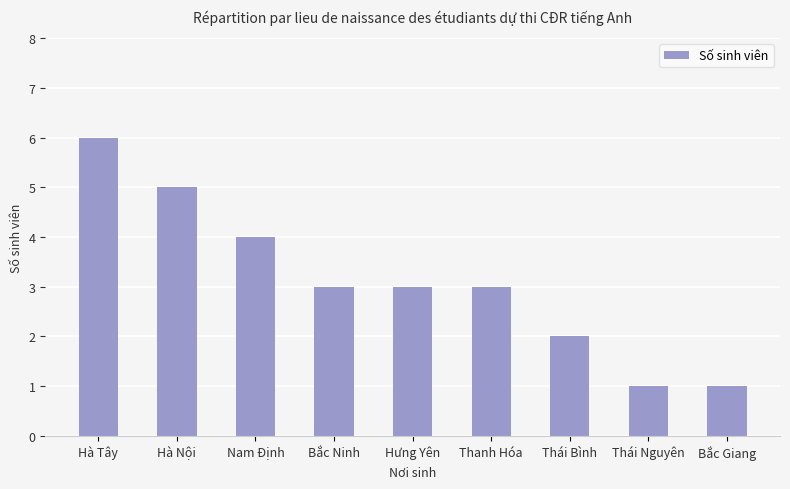

The chart shows a value of 2 at Bắc Ninh. True or false?

False